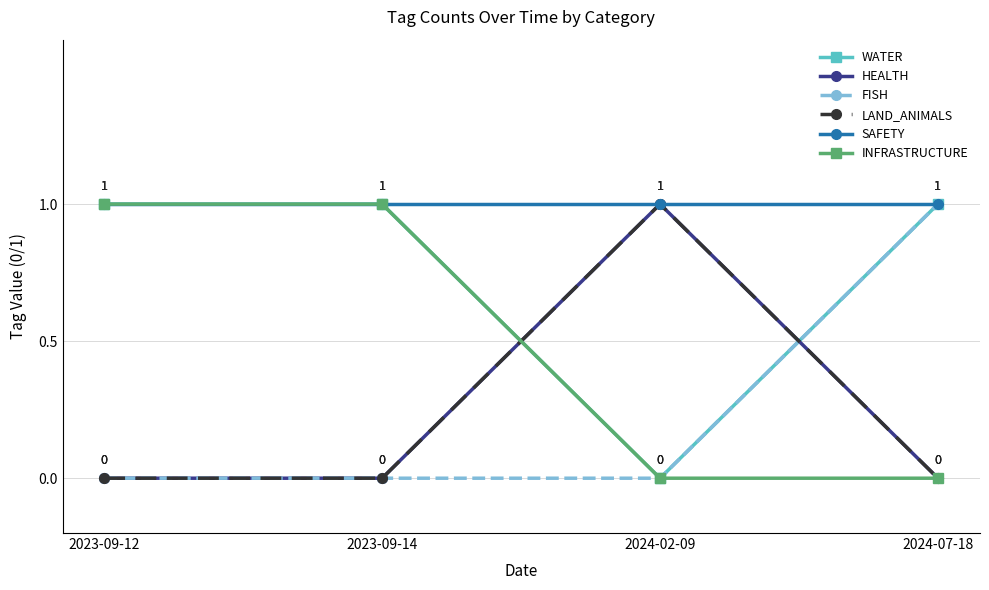

What is the approximate value of SAFETY at 2024-02-09?

1